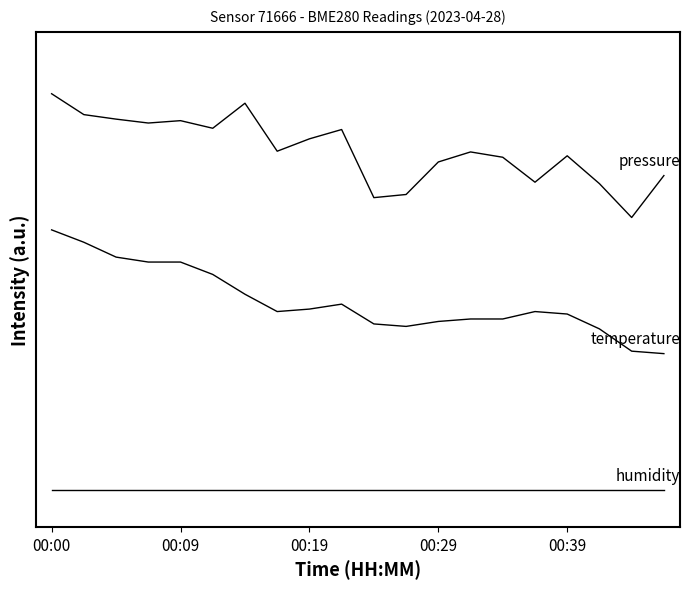

Does the chart have visible grid lines?

No